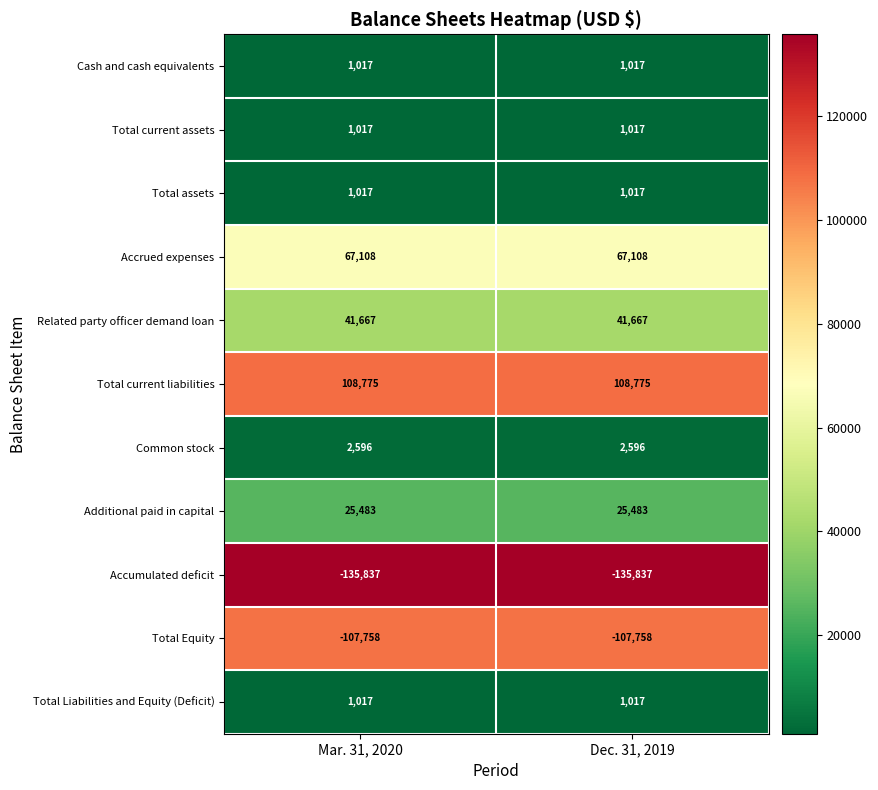

What is the difference between the highest and lowest values at Dec. 31, 2019?

244612